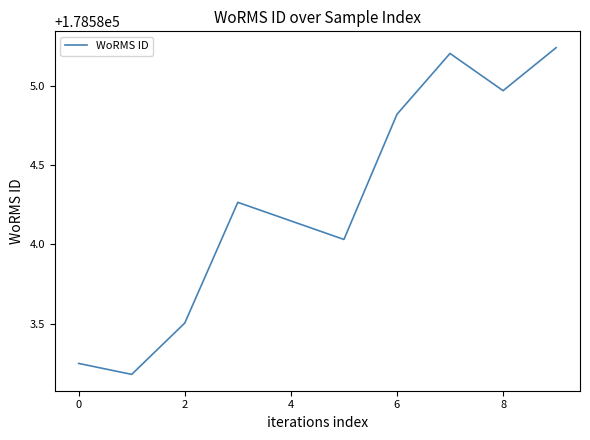

What is the difference between the maximum and minimum values?

2.1